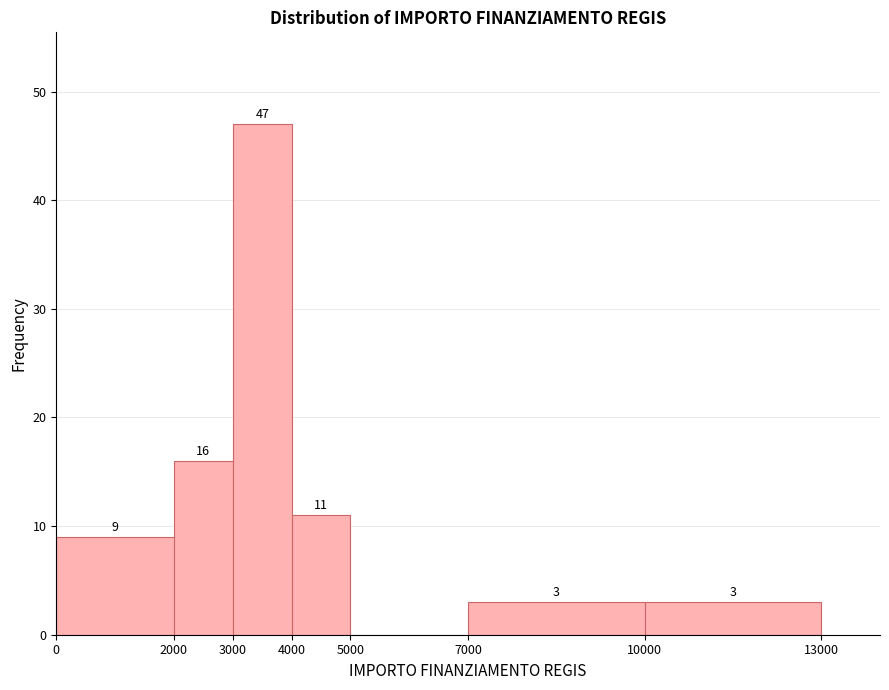

Over which range of the x-axis is the bar tallest?

3000 to 4000